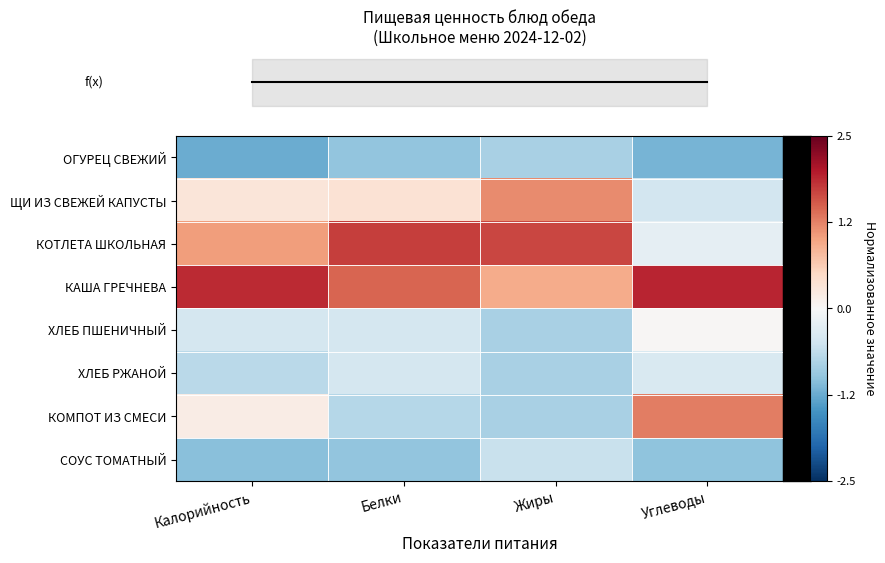

At which category is the sum across all series the highest?

Углеводы